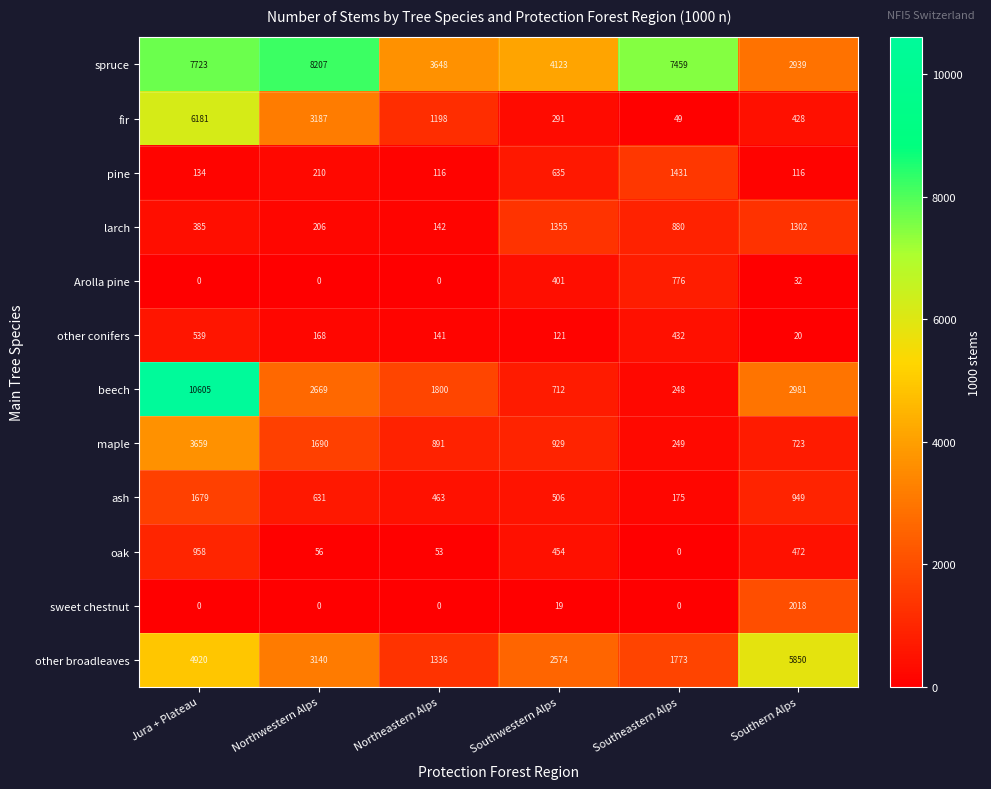

What is the approximate value of sweet chestnut at Southwestern Alps?

19